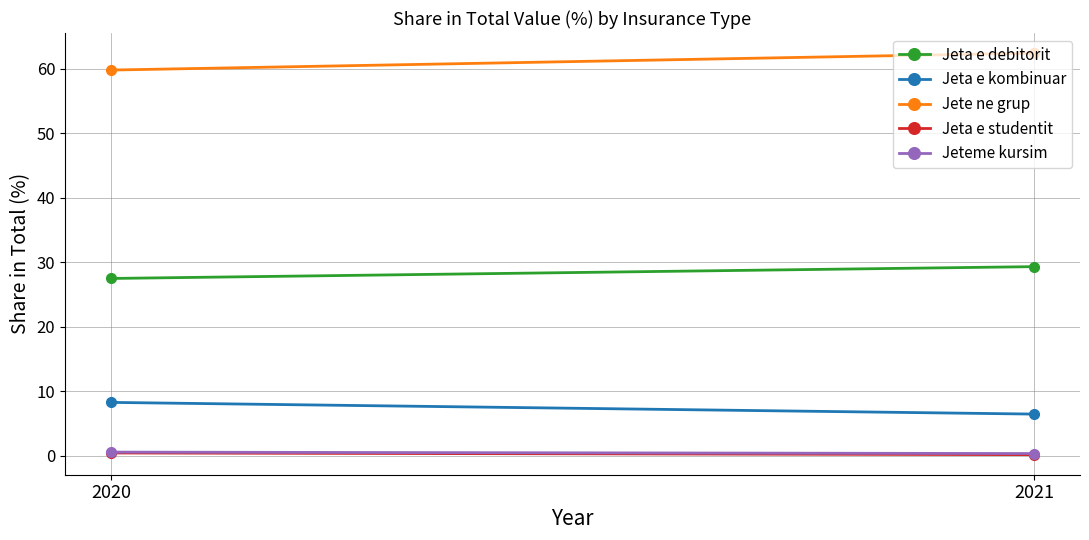

What is the highest value of the Jeta e kombinuar series?

8.2